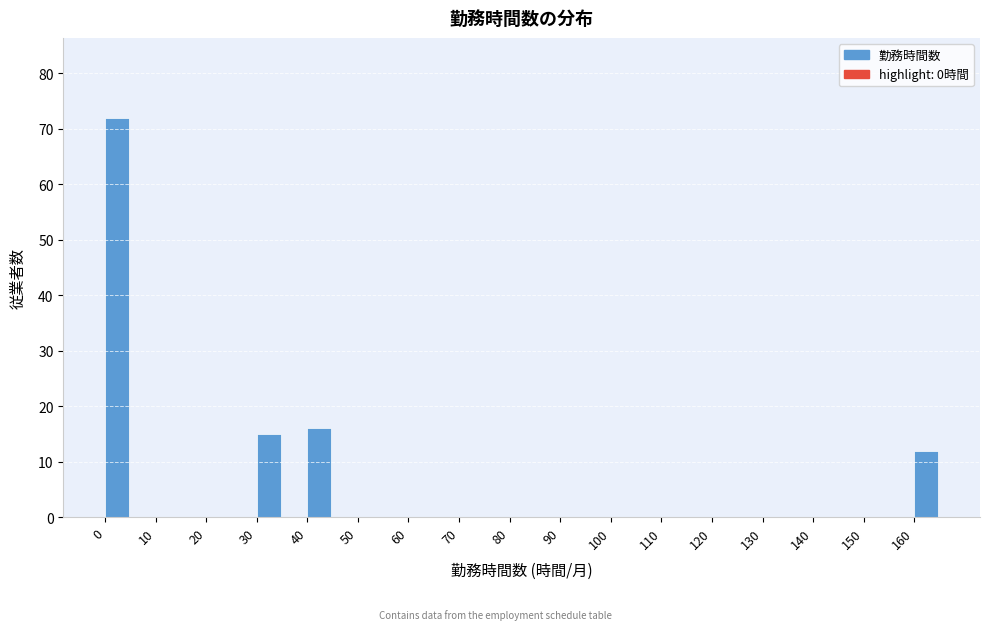

Which range on the x-axis has the tallest bar?

0 to 5